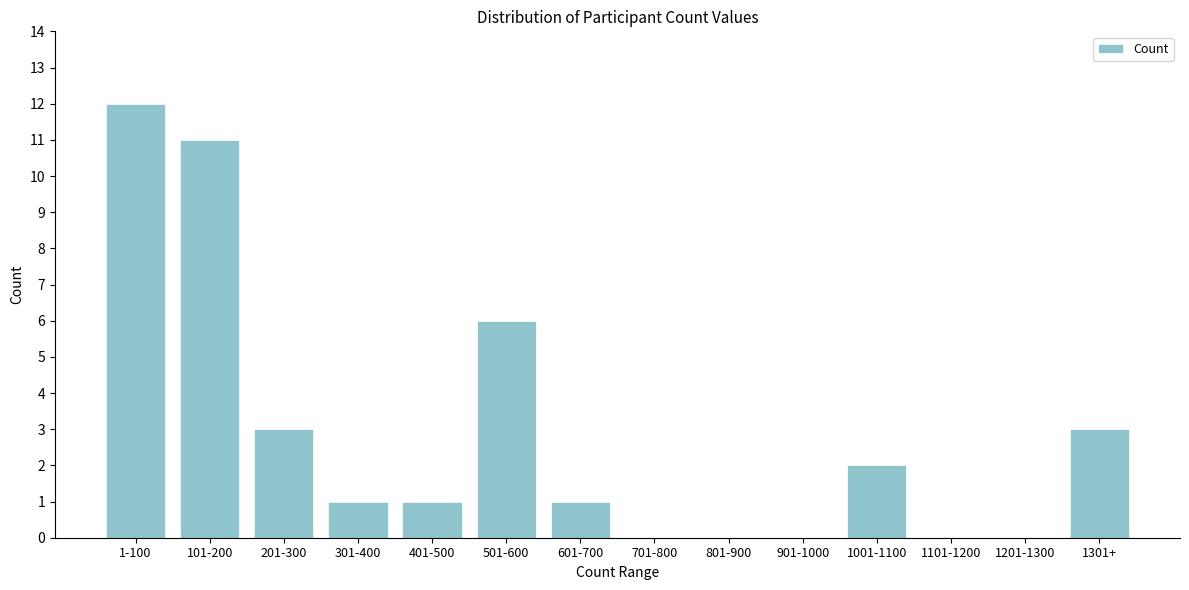

Reading left to right, what are all the values shown in this chart?

1-100=12	101-200=11	201-300=3	301-400=1	401-500=1	501-600=6	601-700=1	701-800=0	801-900=0	901-1000=0	1001-1100=2	1101-1200=0	1201-1300=0	1301+=3